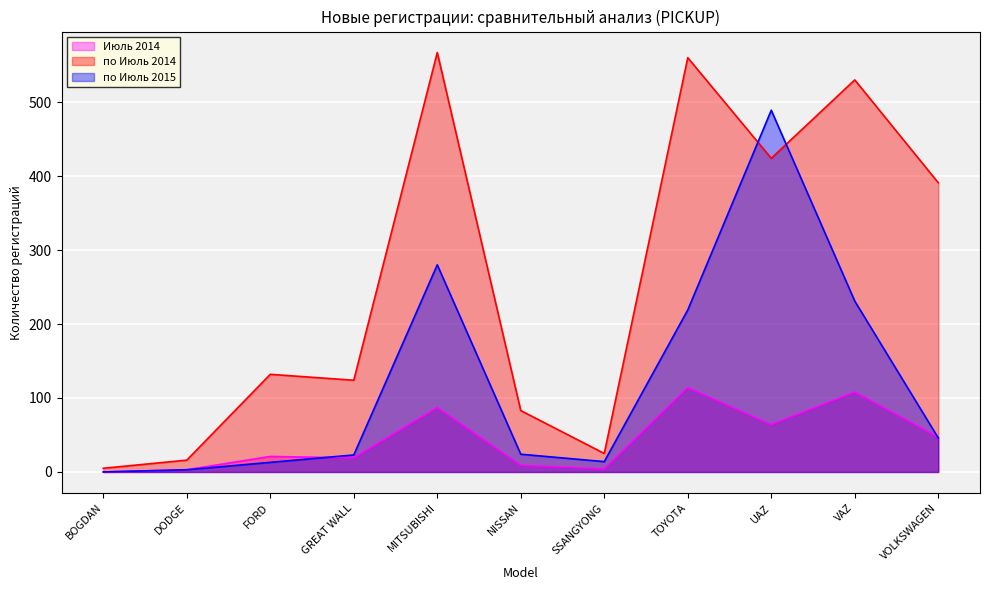

True or false: Июль 2014 and по Июль 2014 intersect in this chart.

False